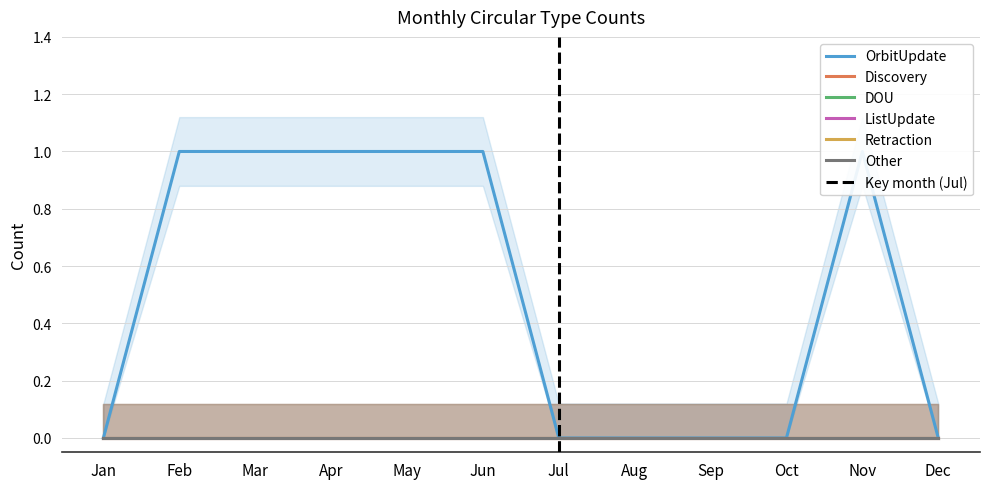

Which series has the widest spread of values?

OrbitUpdate